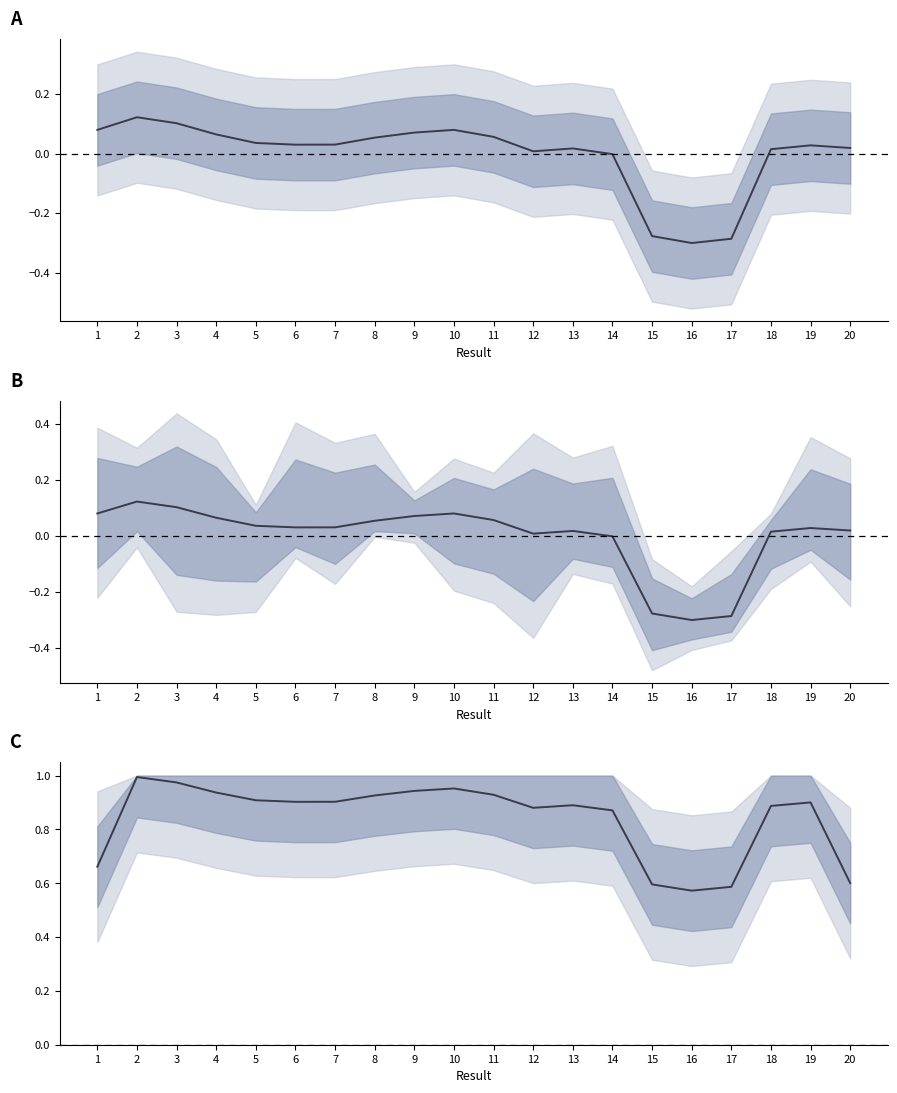

Which label corresponds to the smallest value in the chart?

16